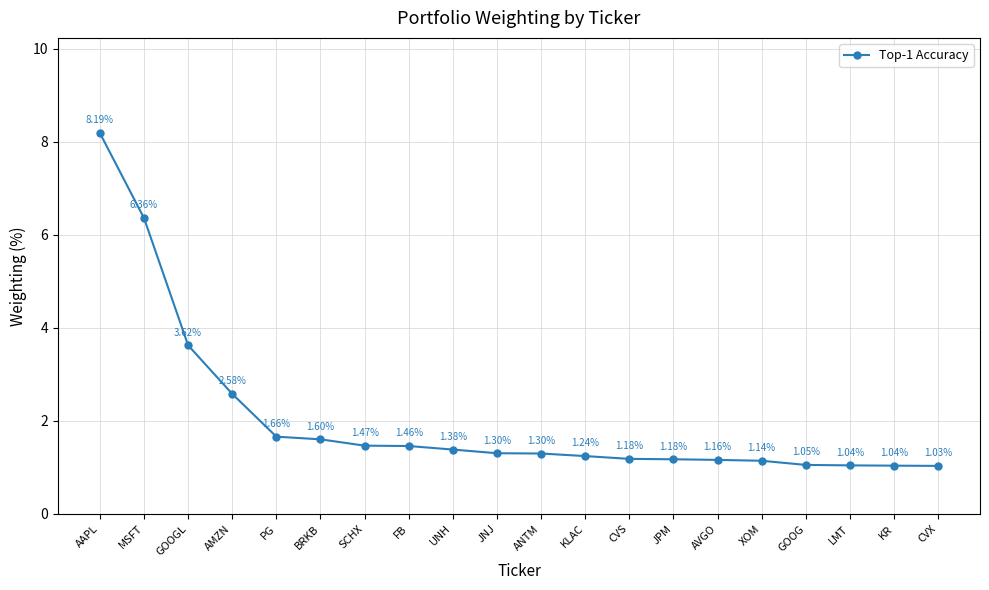

Which label corresponds to the smallest value in the chart?

CVX